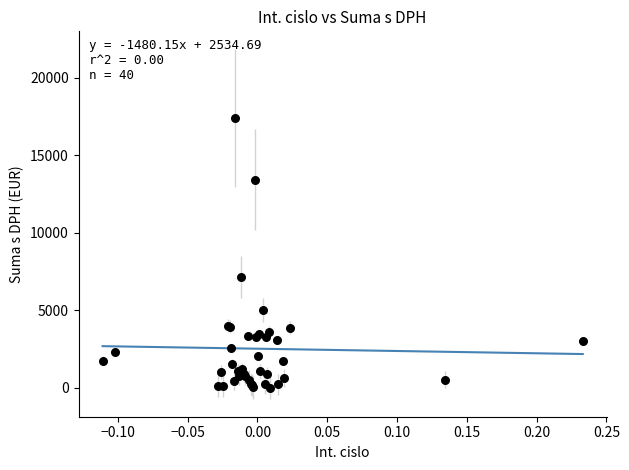

What Y value in the scatter plot is closest to 8723?

7154.4